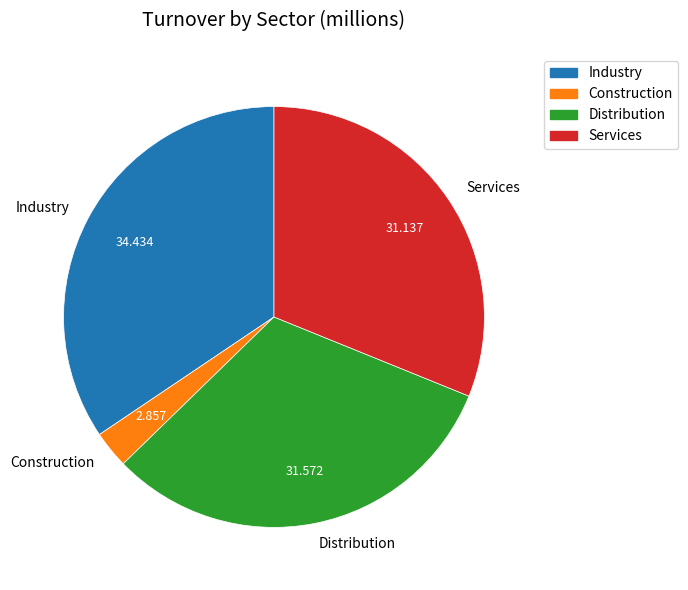

Which has a higher value, Industry or Services?

Industry